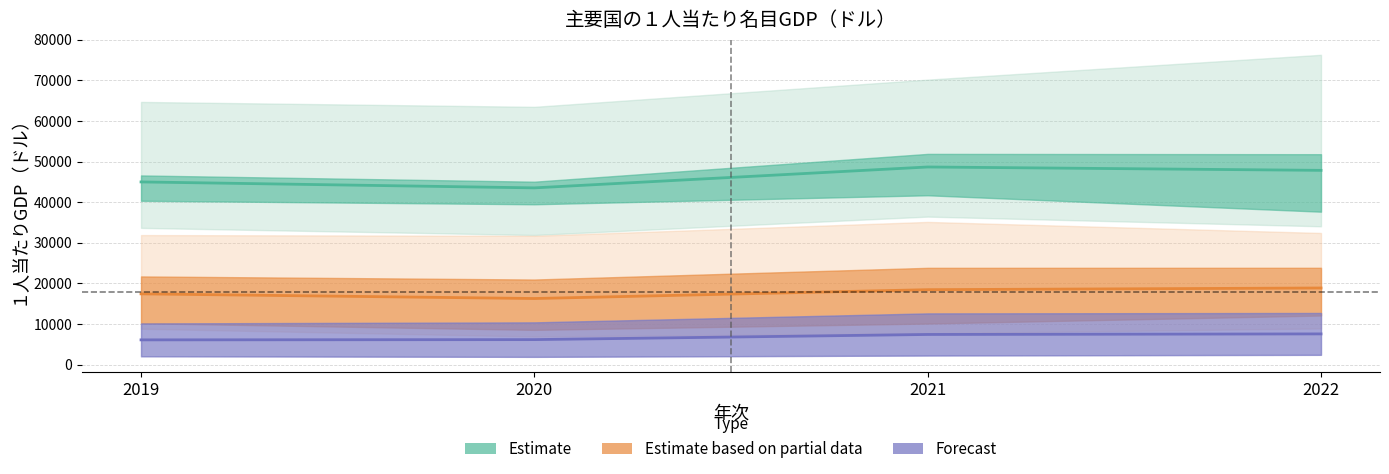

Which series changed the most between 2019 and 2020?

Estimate